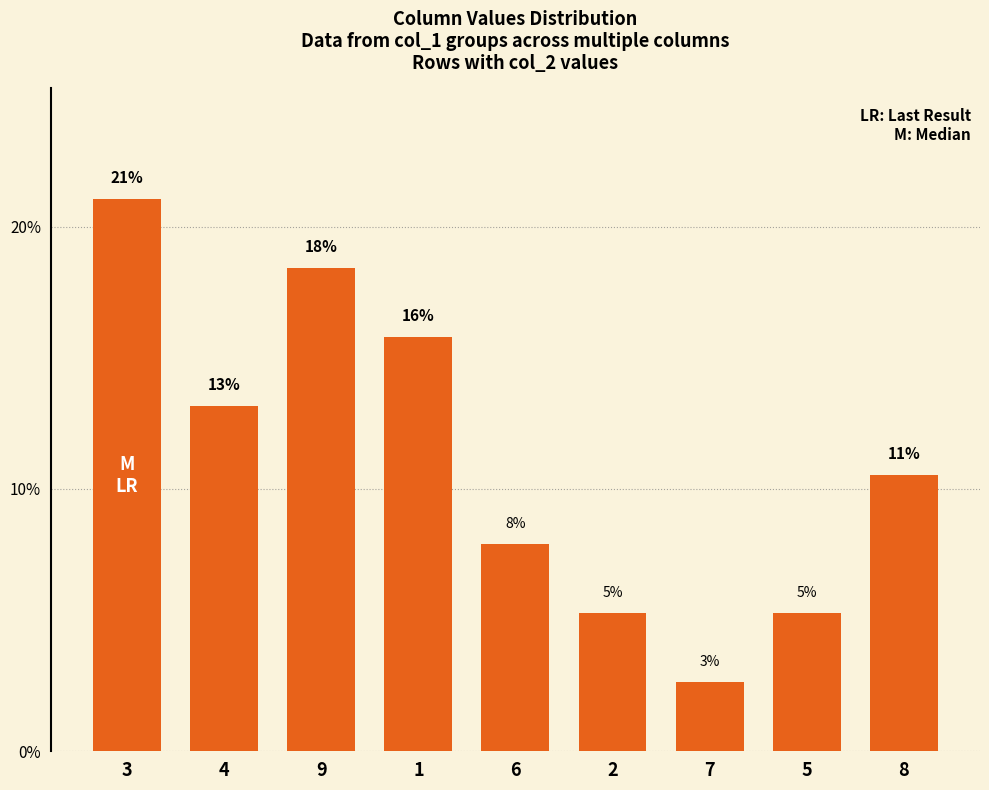

Reading left to right, transcribe all the data shown in this chart.

3=21.1	4=13.2	9=18.4	1=15.8	6=7.9	2=5.3	7=2.6	5=5.3	8=10.5